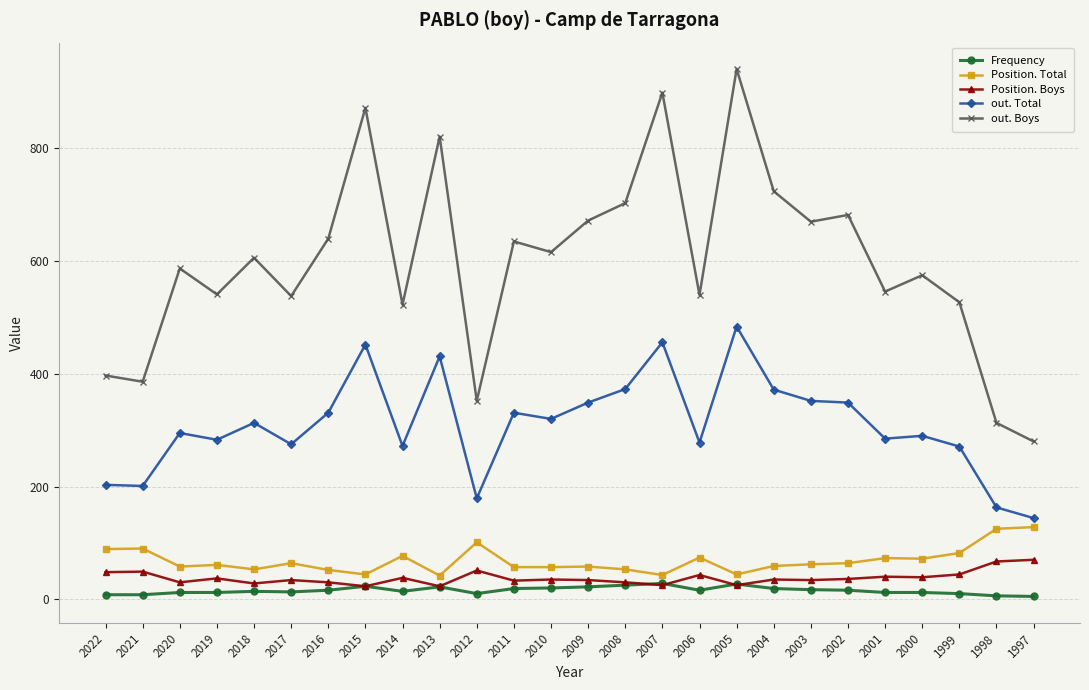

Where does the Position. Total series first go above 62?

2022